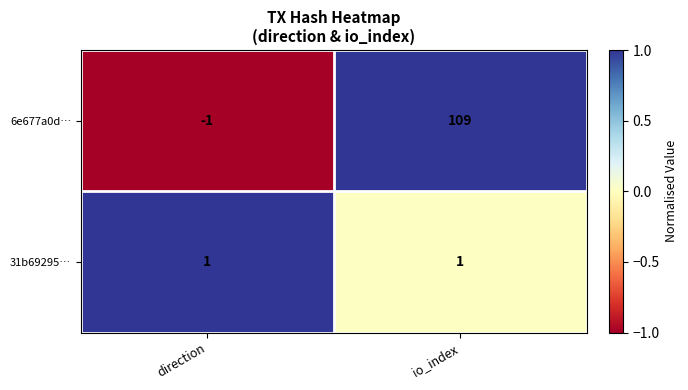

How many values in 6e677a0d… are above zero?

1